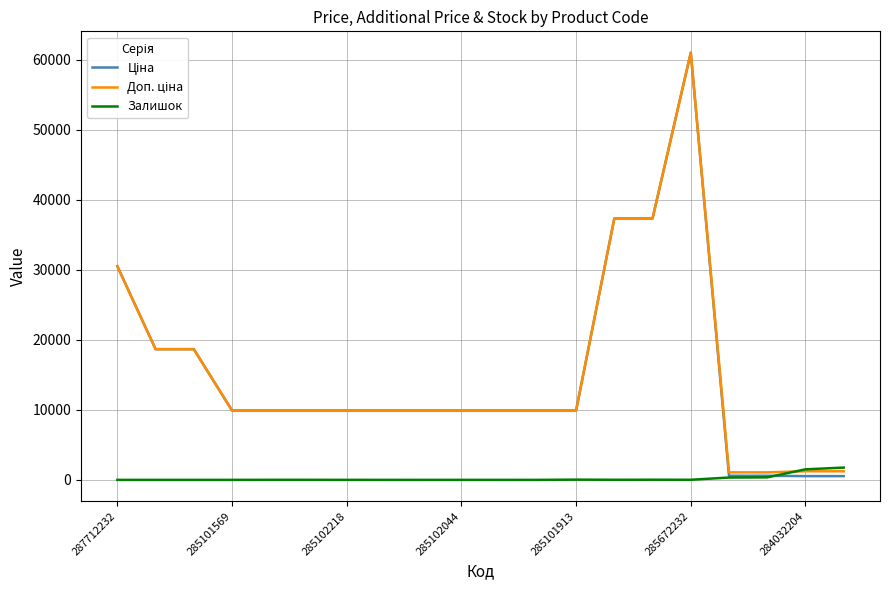

What is the greatest value displayed?

61024.7